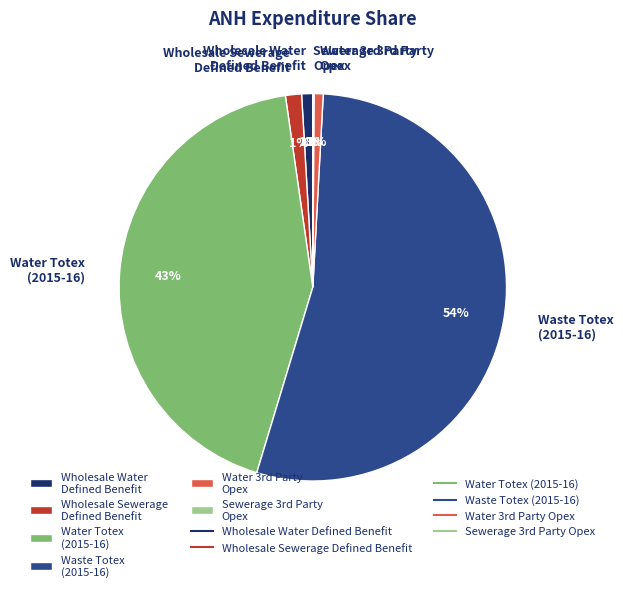

The Water Totex (2015-16) slice represents 43% of the pie. True or false?

True